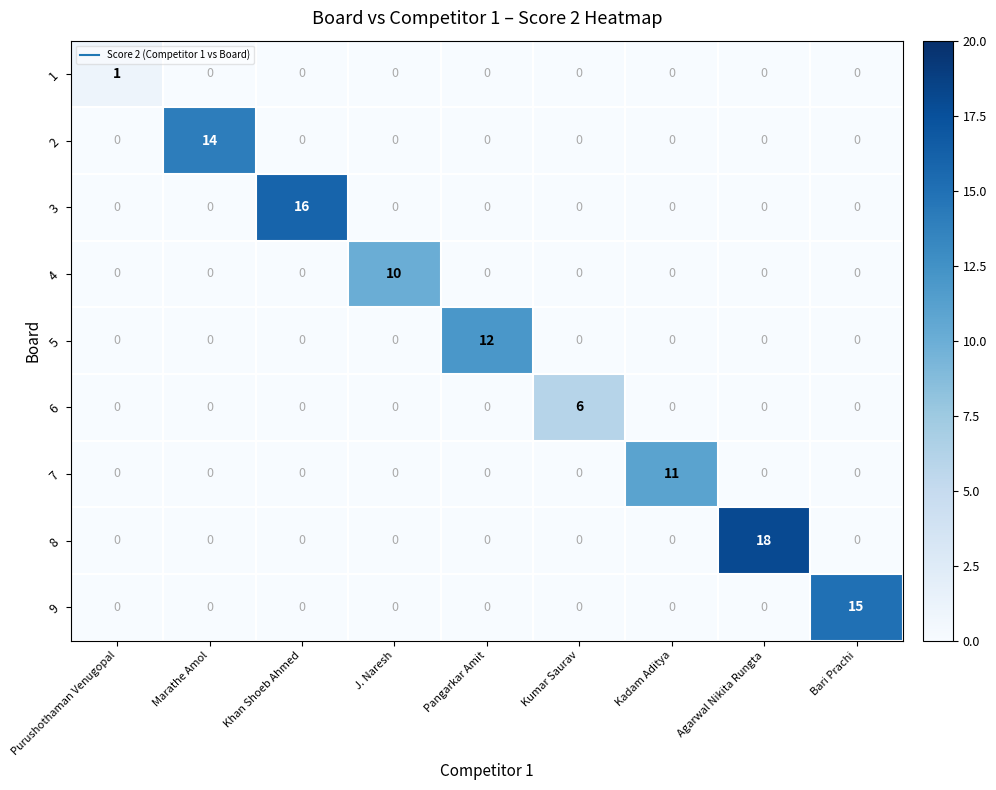

Count the number of data series in this chart.

9